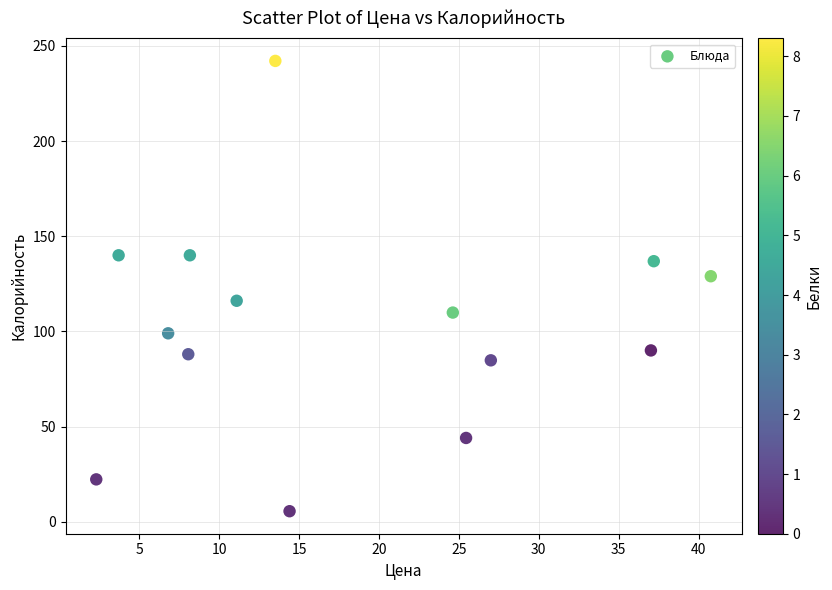

What is the range of Y values (max minus min)?

236.7